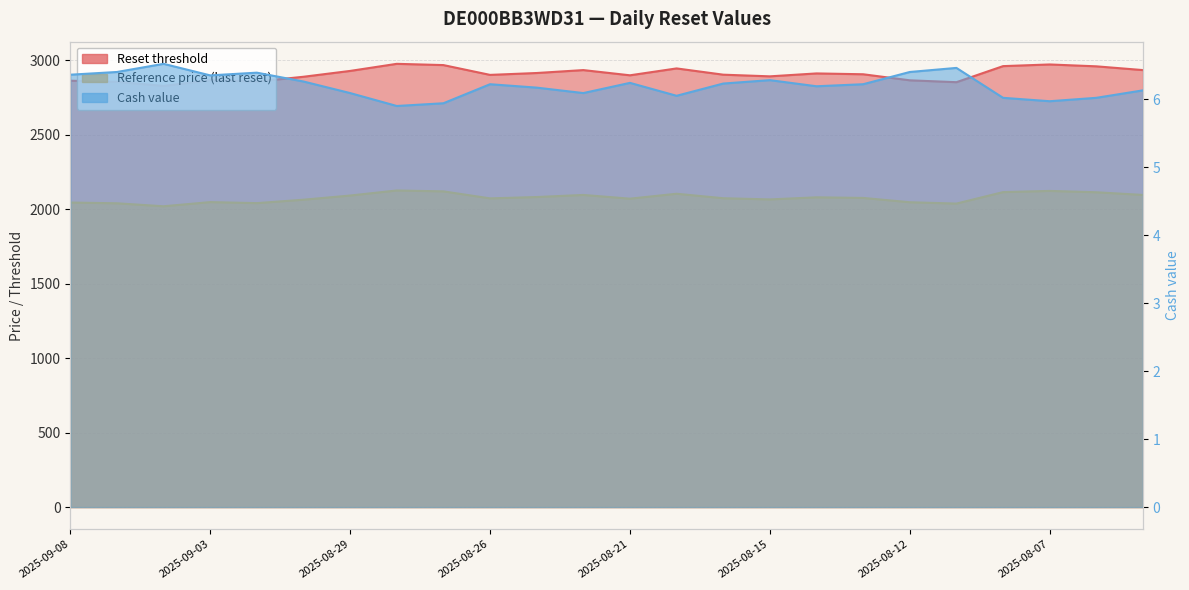

Which series changed the most between 2025-09-01 and 2025-08-13?

Reset threshold